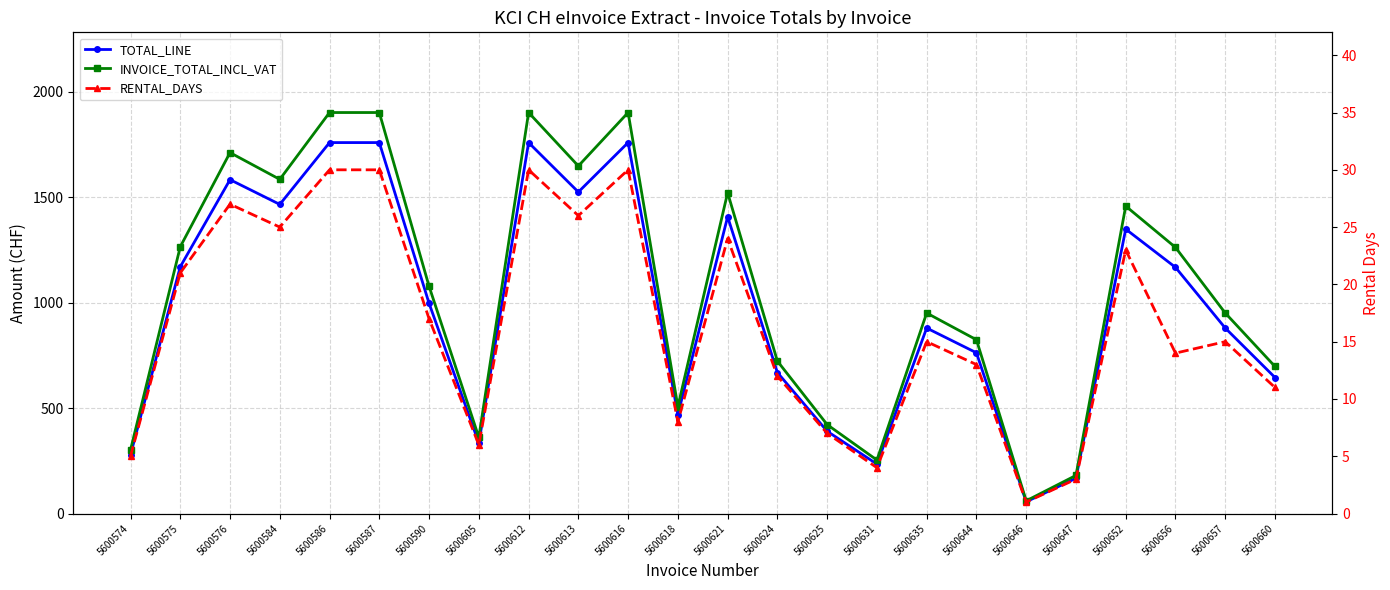

Which has a higher value, 5600656 or 5600621?

5600621